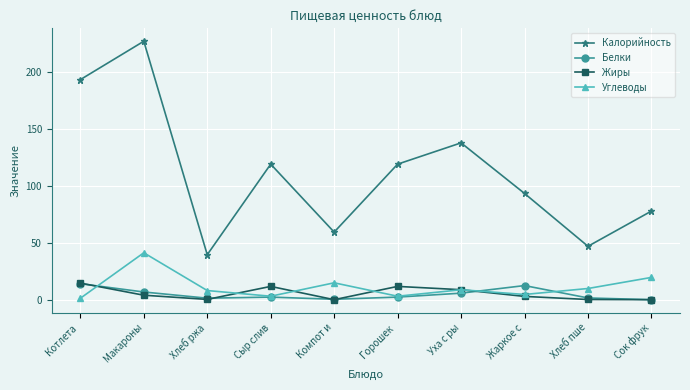

What is the total value across all series at Уха с ры?

161.3